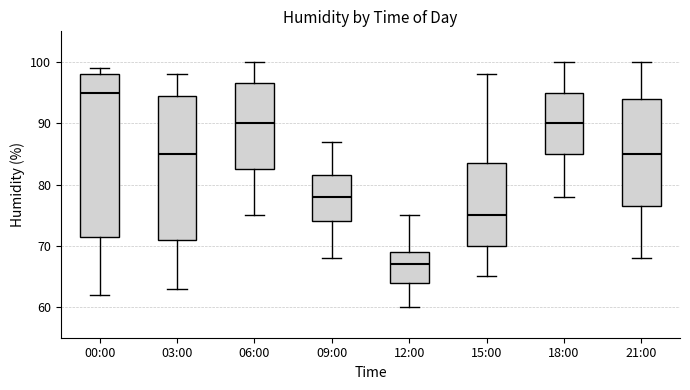

Where is the lower edge of the box for 12:00 on the y-axis? The values are not printed on the chart, so give them approximately, as read against the axis.

64